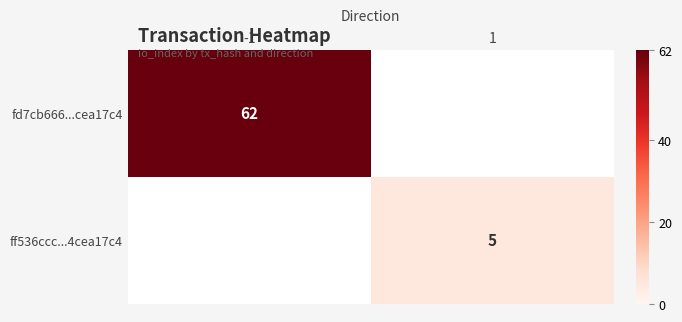

True or false: ff536ccc...4cea17c4 has a value of 2 at 1.

False